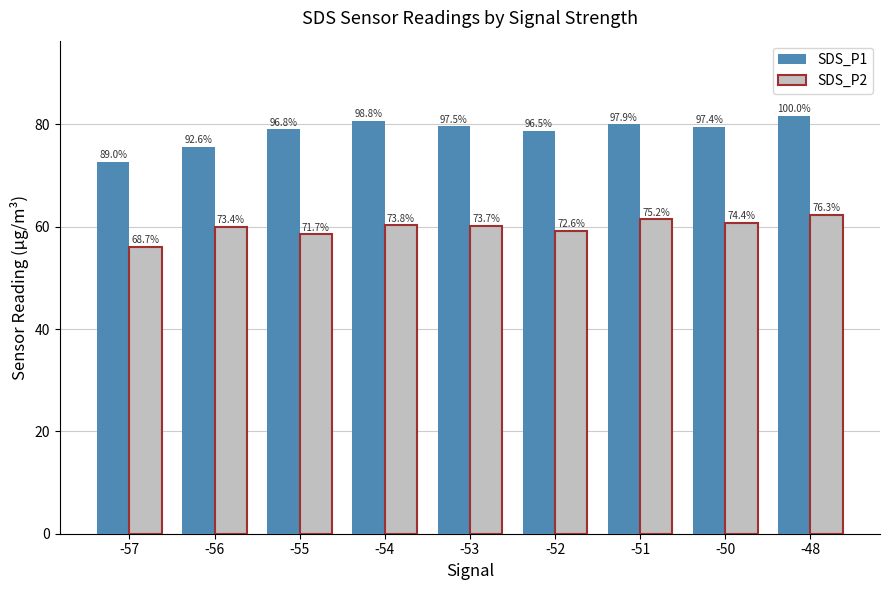

What is the sum of the SDS_P1 values at -53 and -48?

161.3